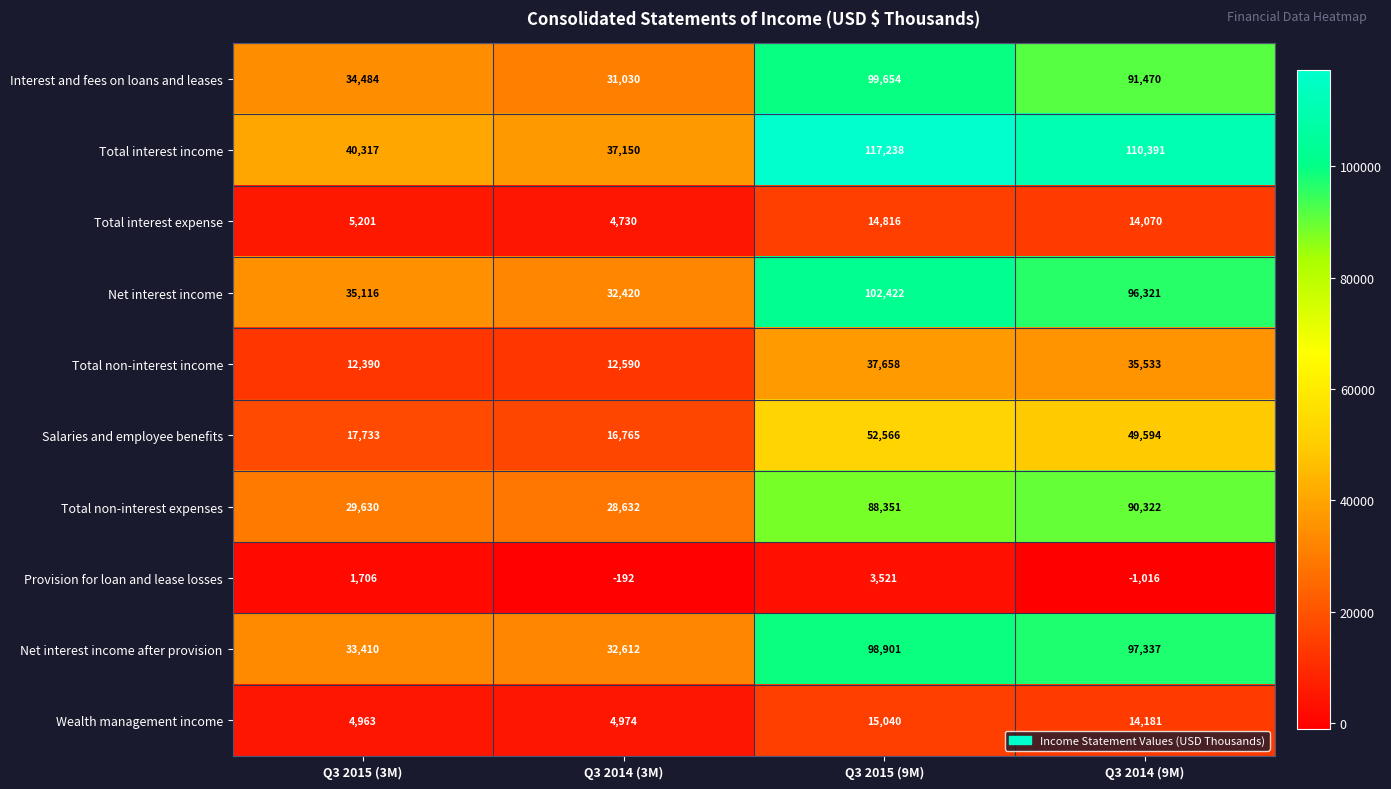

At which label does Total interest income first exceed 110391?

Q3 2015 (9M)